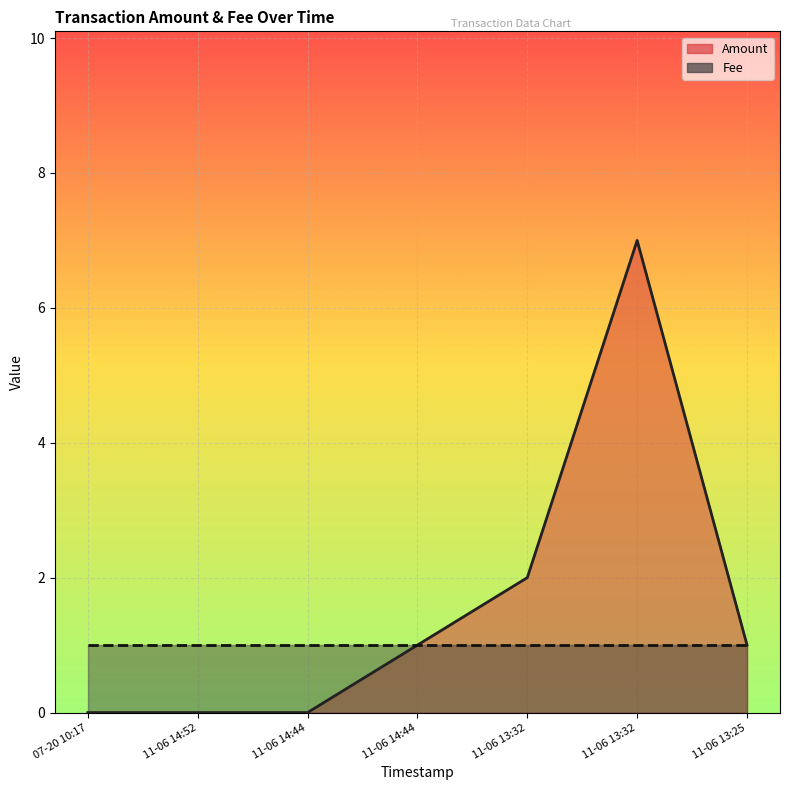

Is it true that the value at 07-20 10:17 is 2?

False